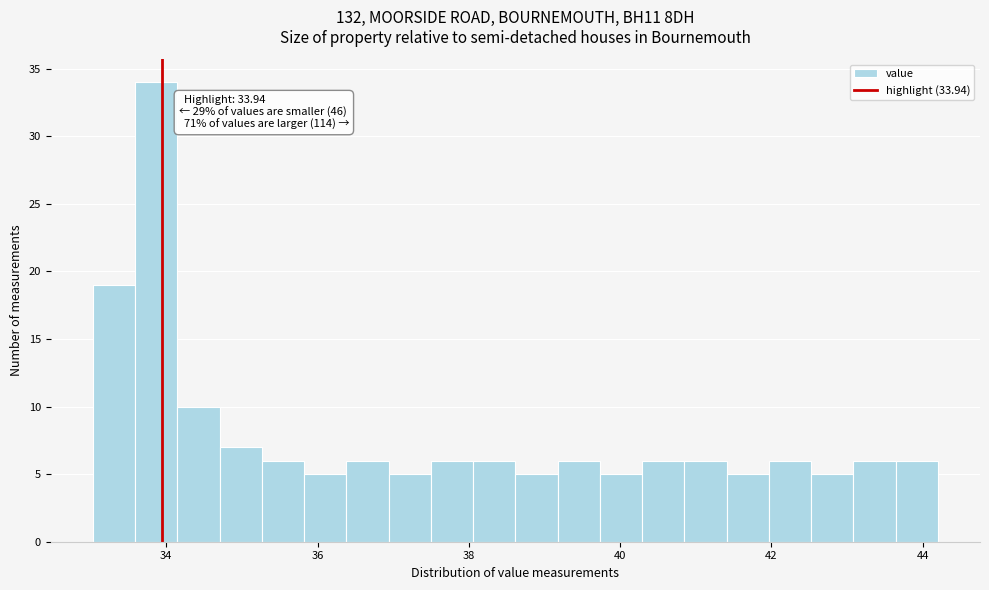

Read against the x-axis, roughly where is the centre of the tallest bar?

33.8